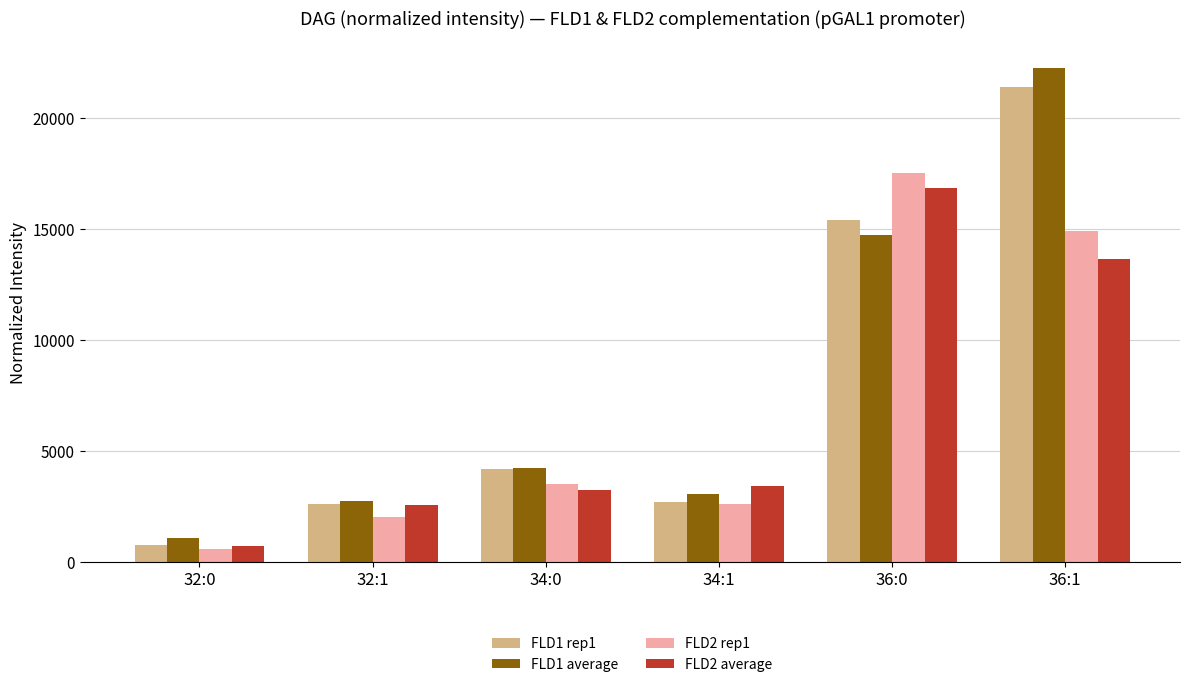

Read the FLD2 rep1 value at 34:0.

3502.9